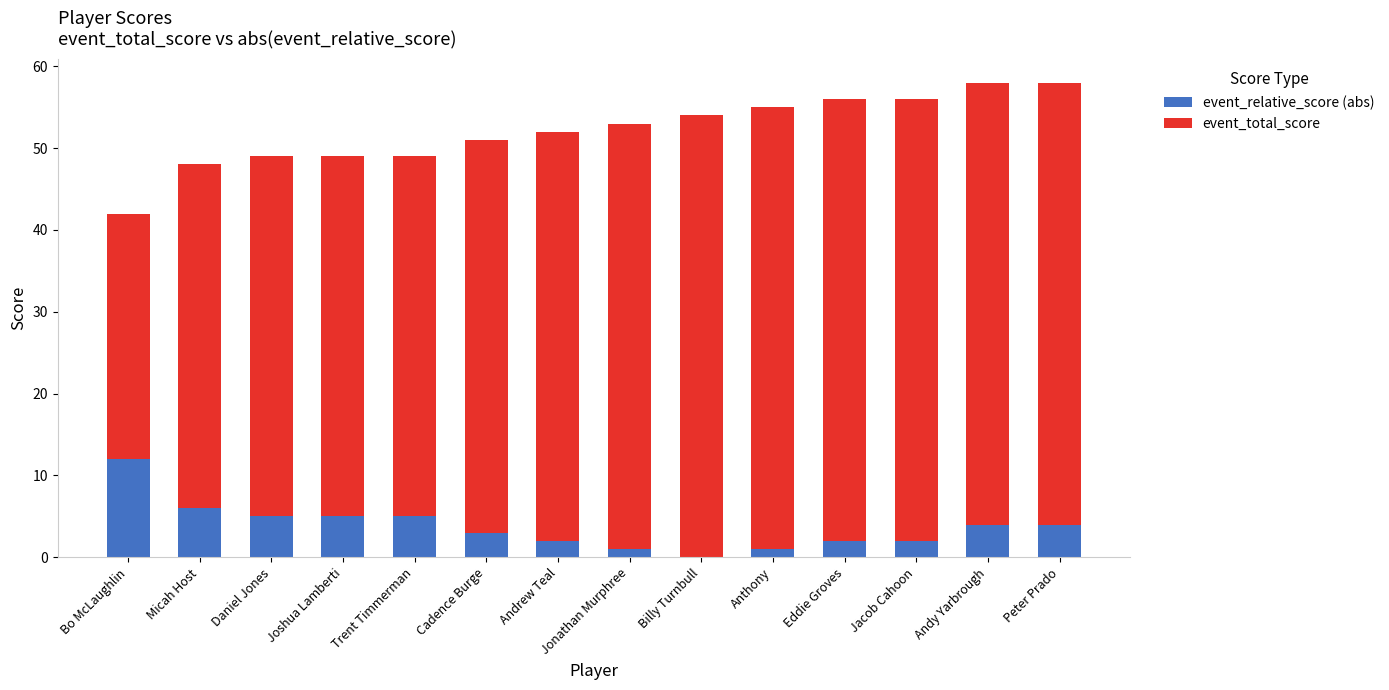

What is the total value across all series at Bo McLaughlin?

42